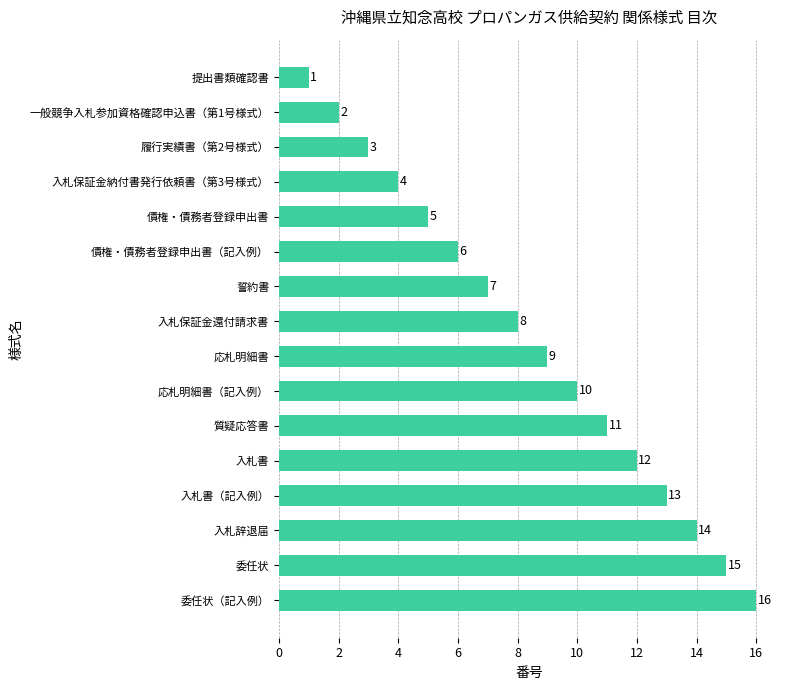

How many series are shown in this chart?

1